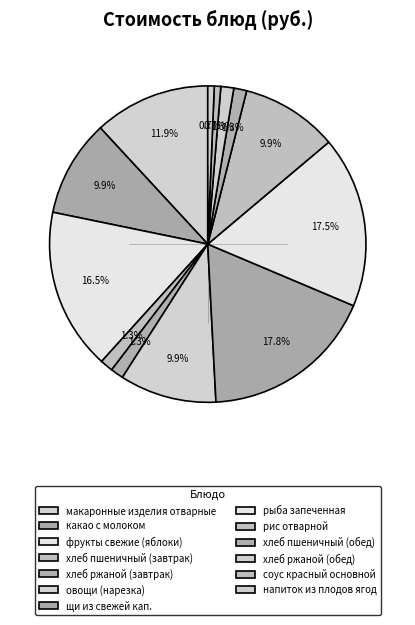

To the nearest percent, what is the difference between the овощи (нарезка) and соус красный основной slice percentages?

9%